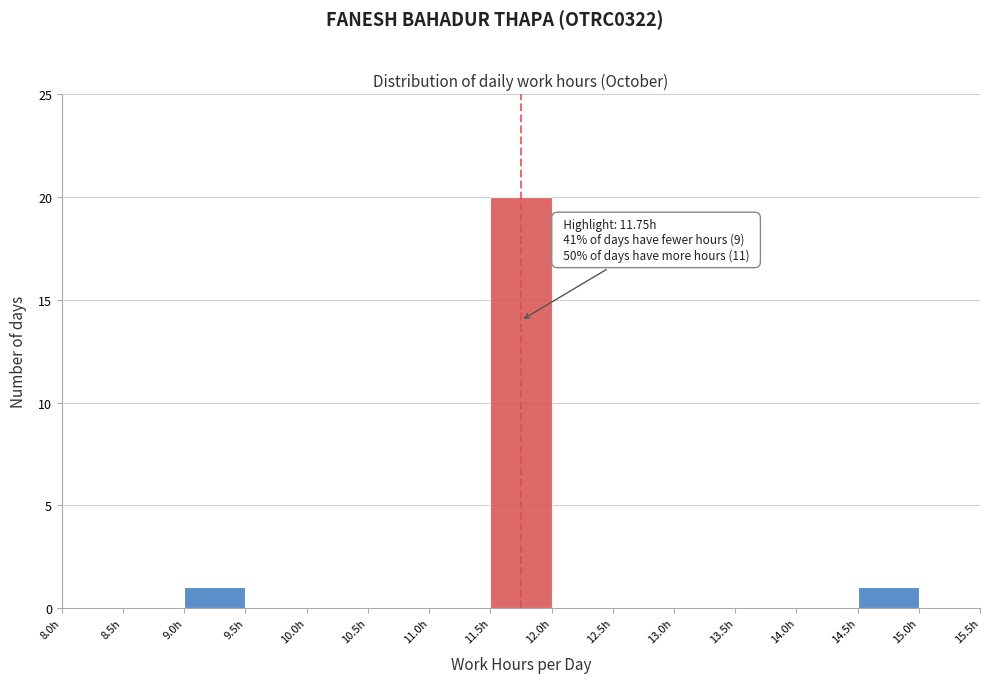

Over which range of the x-axis is the bar tallest?

11.5 to 12.0